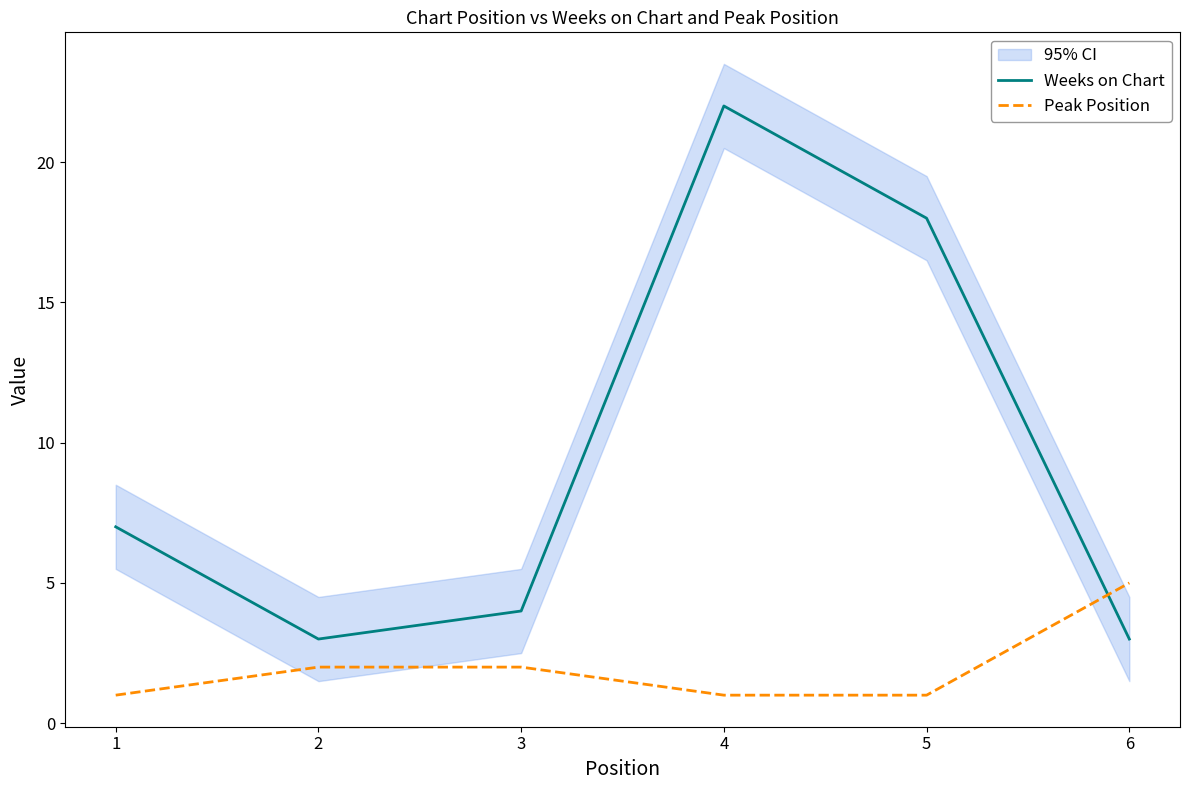

True or false: Peak Position has more than 2 points higher than both neighbors.

False